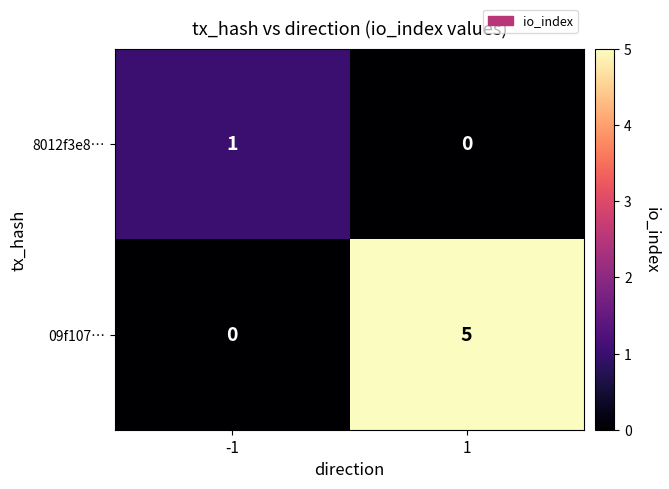

Rank the series at -1 from lowest to highest value.

09f107…, 8012f3e8…